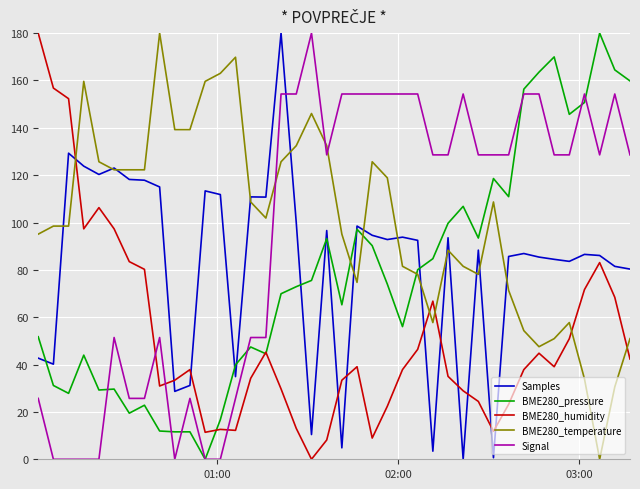

After their last crossing, which series has the higher values: BME280_humidity or Samples?

Samples